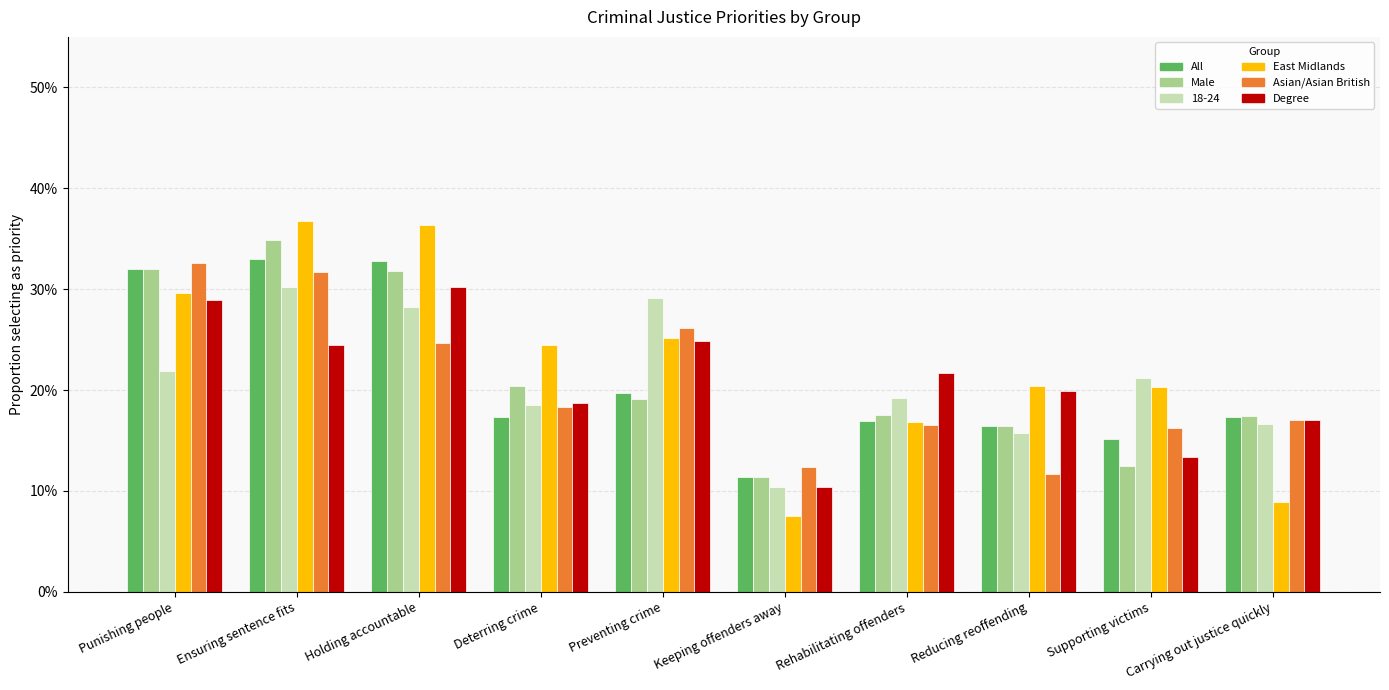

What is the minimum value shown in the chart?

0.1